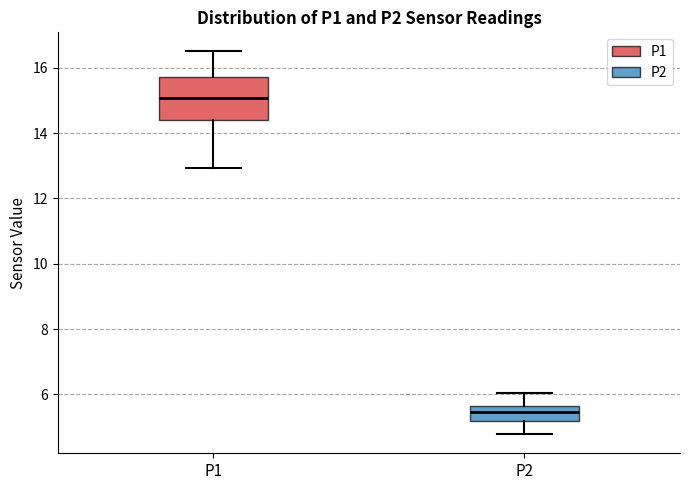

Which box has the lowest median line?

P2